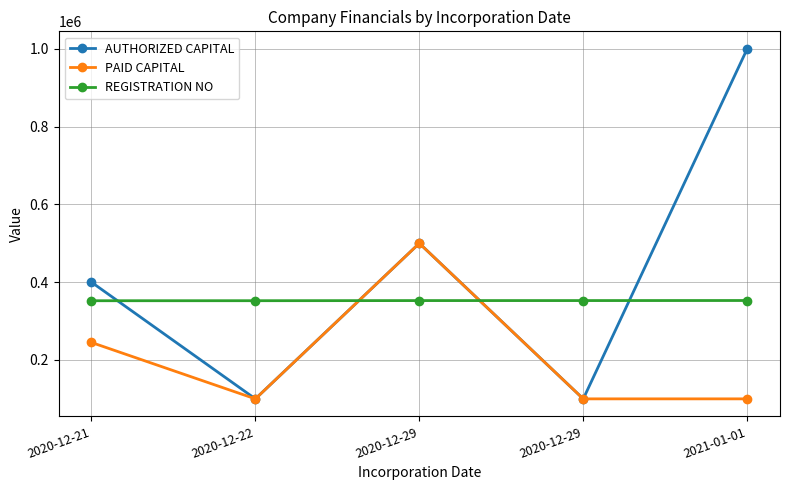

What is the greatest value displayed?

1000000